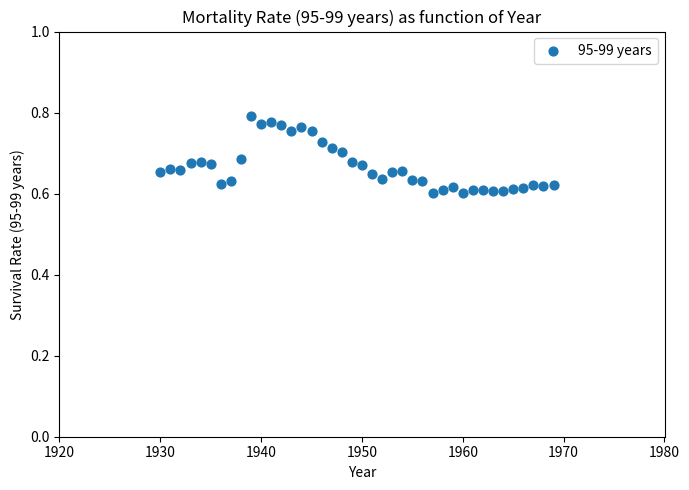

What is the range of X values (max minus min)?

39.0